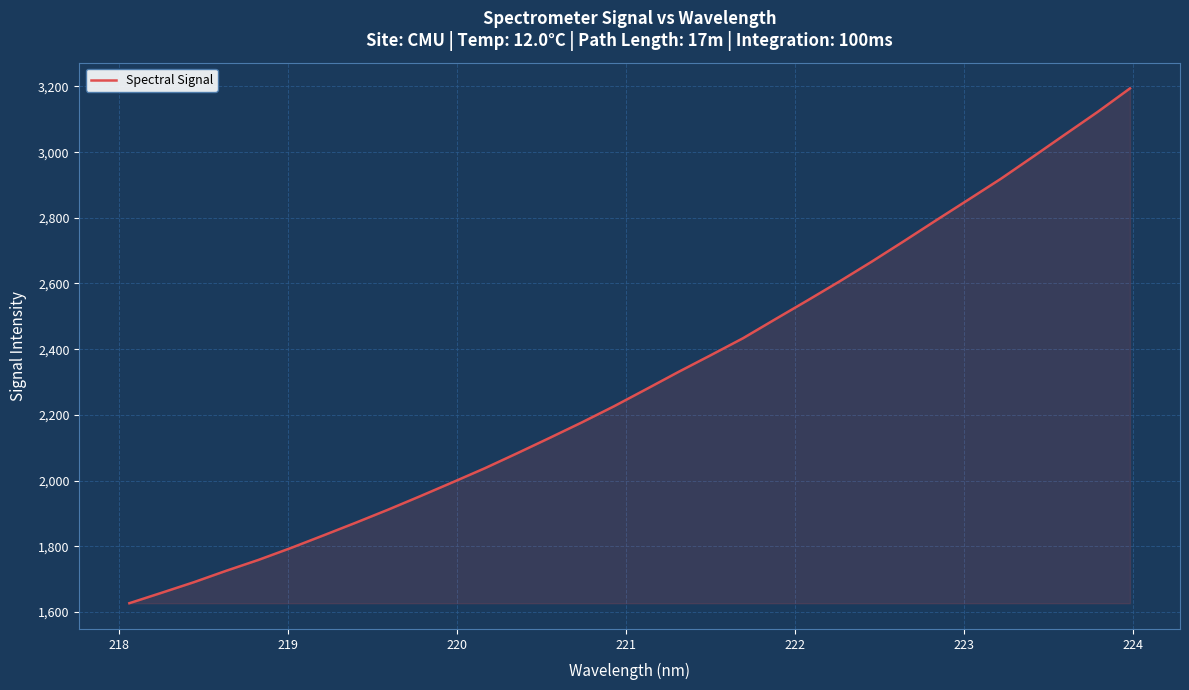

What is the smallest value displayed?

1626.4